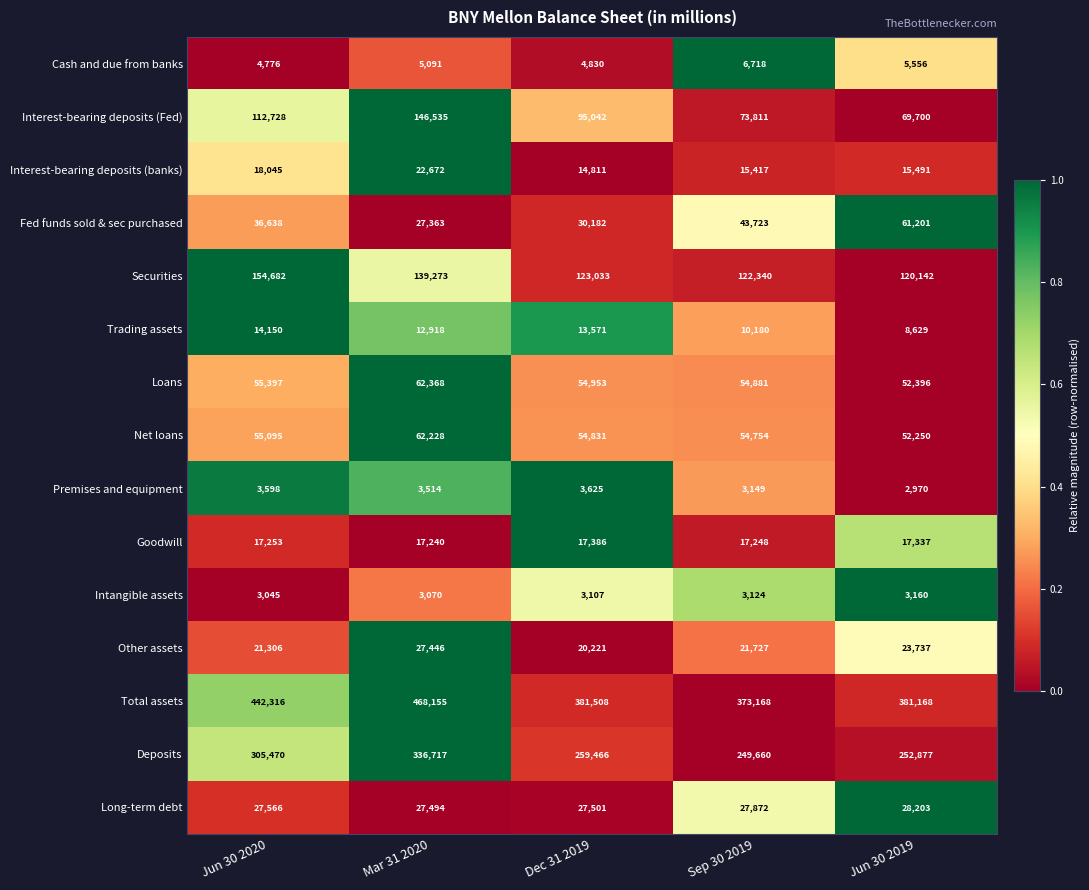

What is the average value of the Net loans series?

55832